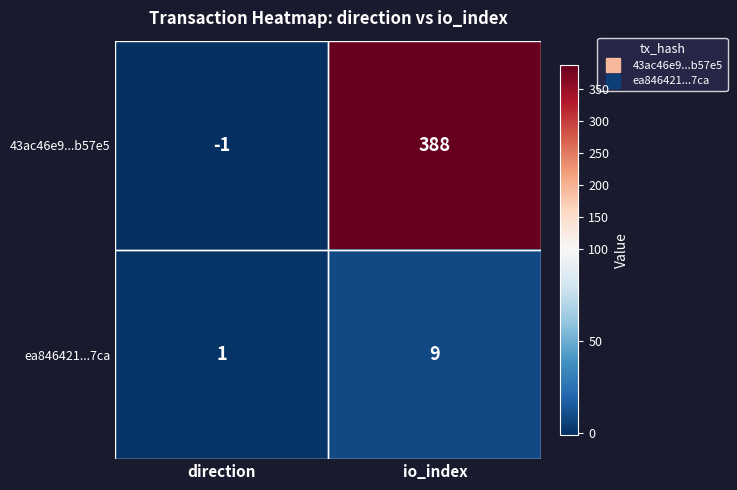

Rank the series by their maximum value, from lowest to highest.

ea846421...7ca, 43ac46e9...b57e5